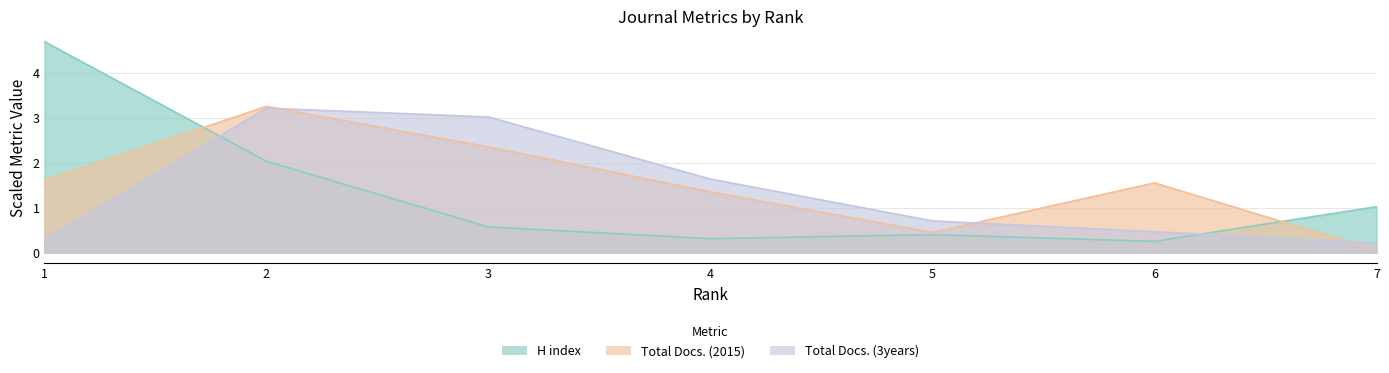

List the series in order of their peak value, highest first.

H index, Total Docs. (2015), Total Docs. (3years)